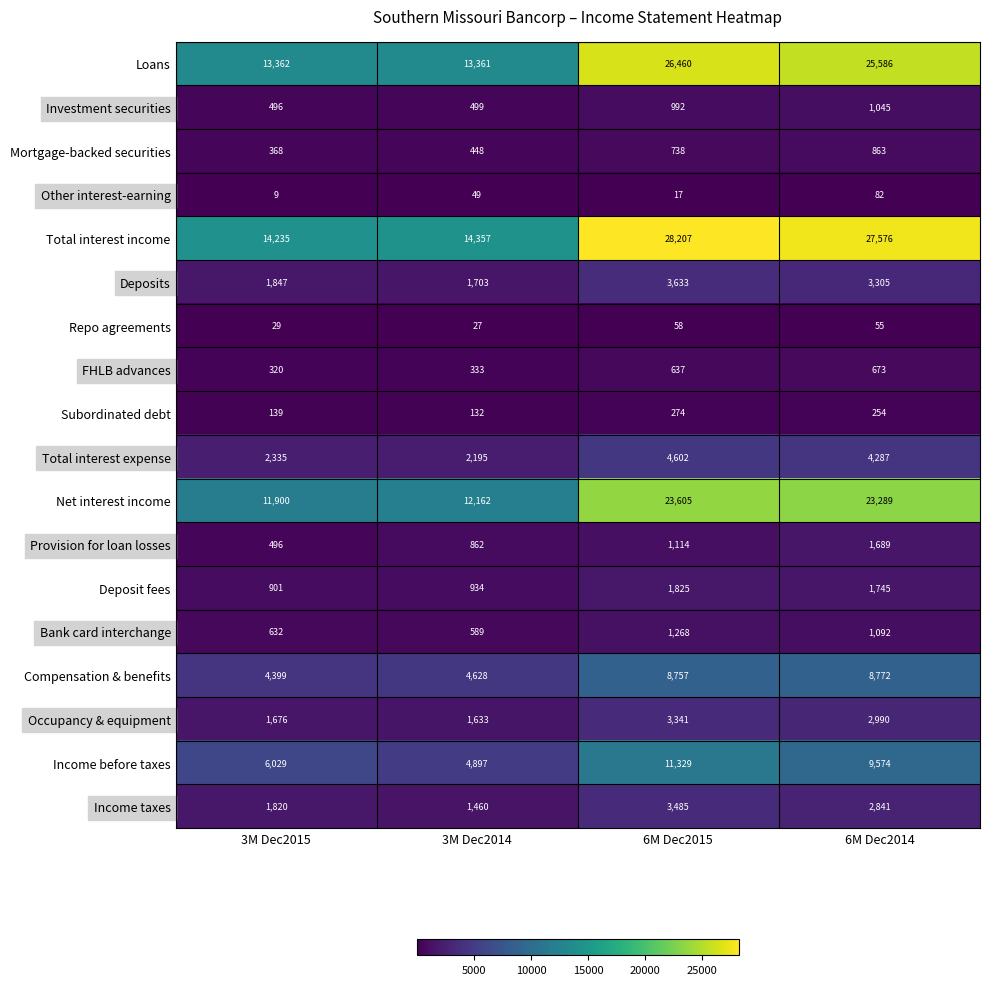

What is the total value across all series at 3M Dec2015?

60993